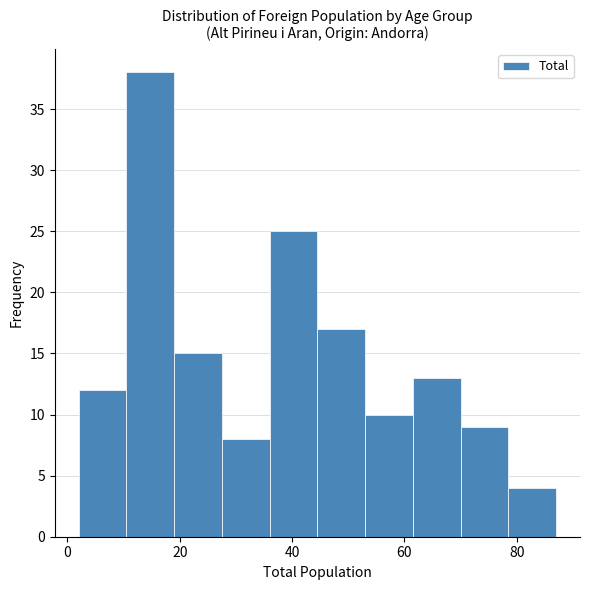

Reading left to right, transcribe this chart: for each bar, give the range it covers on the x-axis and its height. Neither the bar edges nor the heights are printed on the chart, so give them approximately, as read against the axes.

2.0 to 10.5: 12
10.5 to 19.0: 38
19.0 to 27.5: 15
27.5 to 36.0: 8
36.0 to 44.5: 25
44.5 to 53.0: 17
53.0 to 61.5: 10
61.5 to 70.0: 13
70.0 to 78.5: 9
78.5 to 87.0: 4